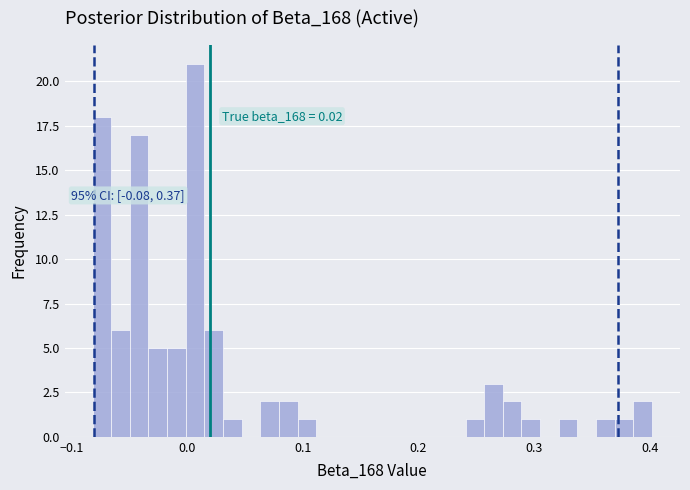

Read against the x-axis, roughly where is the centre of the tallest bar?

0.01